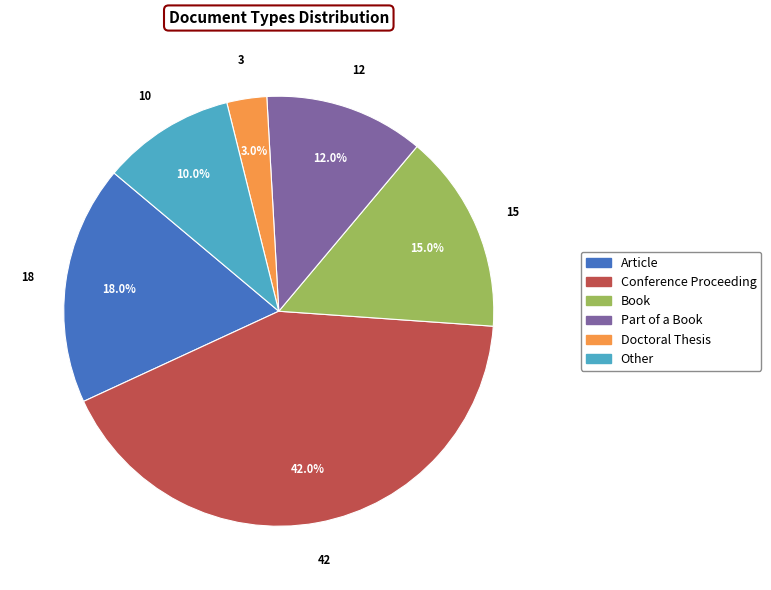

The Article slice represents 32% of the pie. True or false?

False